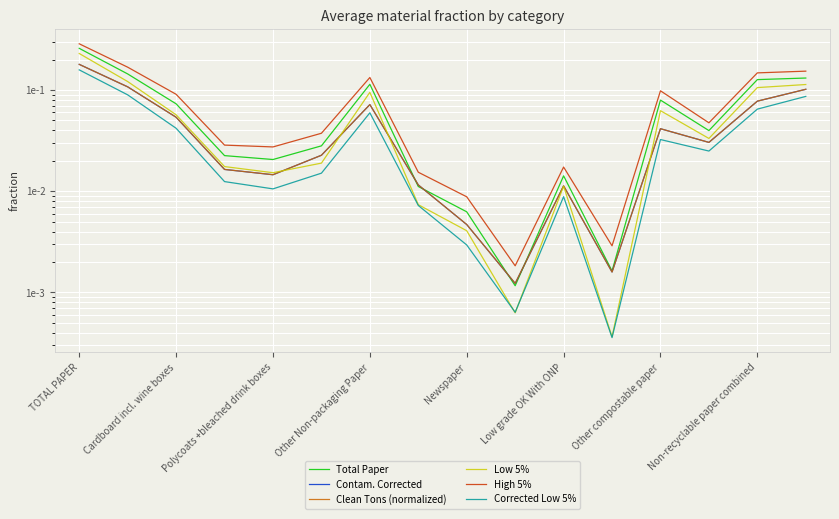

What is the greatest value displayed?

0.3